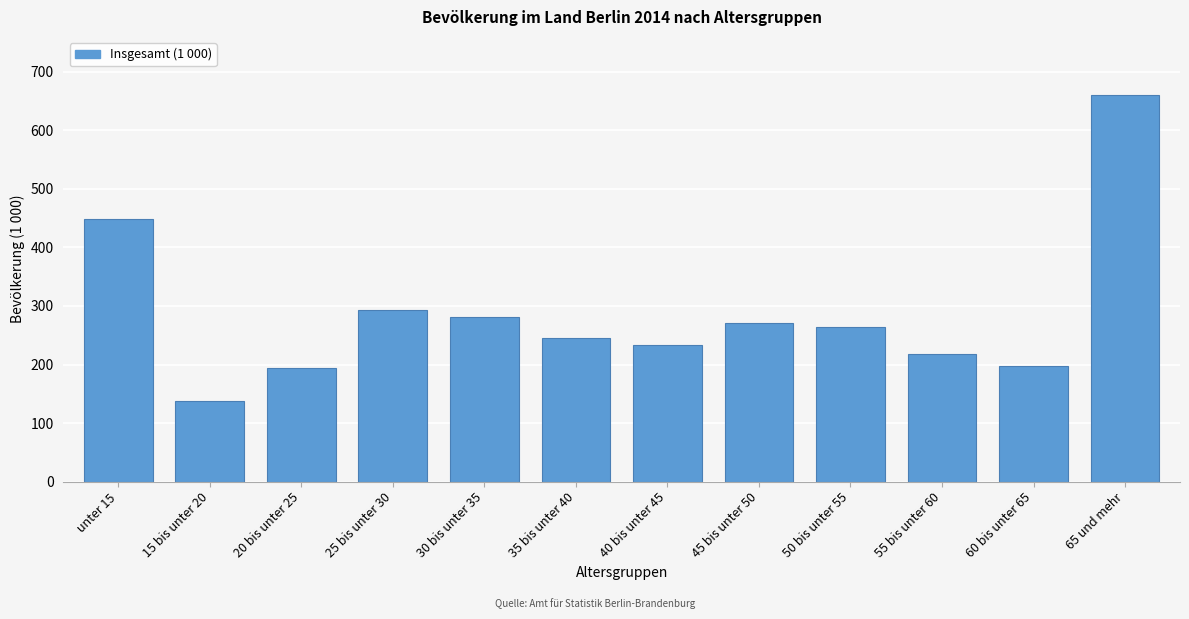

Reading left to right, what are all the values shown in this chart?

unter 15=448.0	15 bis unter 20=137.8	20 bis unter 25=193.9	25 bis unter 30=292.7	30 bis unter 35=280.6	35 bis unter 40=244.6	40 bis unter 45=233.6	45 bis unter 50=271.0	50 bis unter 55=264.2	55 bis unter 60=218.1	60 bis unter 65=197.9	65 und mehr=660.8